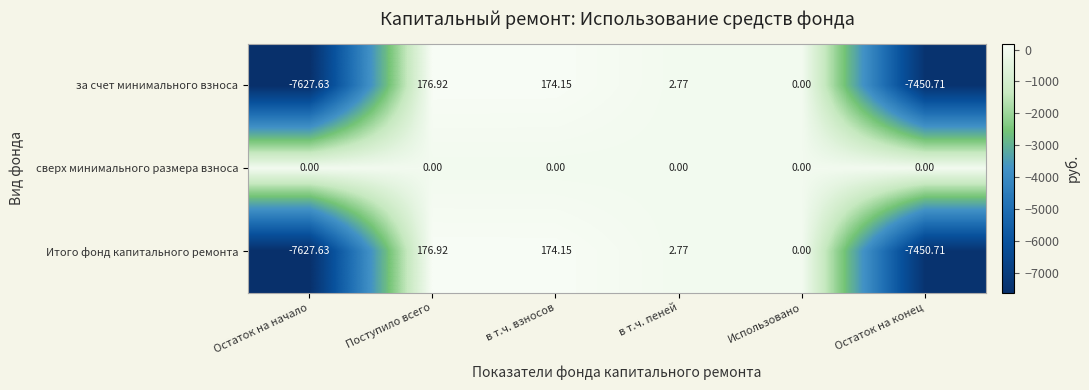

Which series has the largest total across all categories?

сверх минимального размера взноса